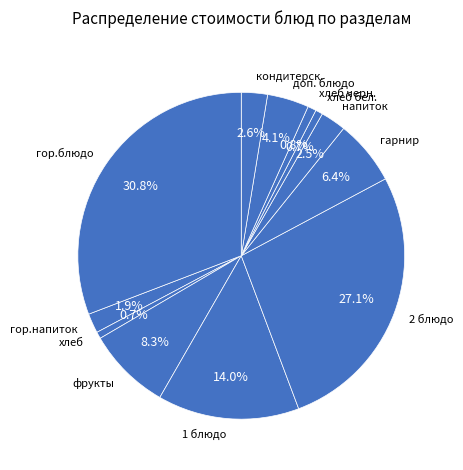

Is there any slice that represents more than half of the pie?

No